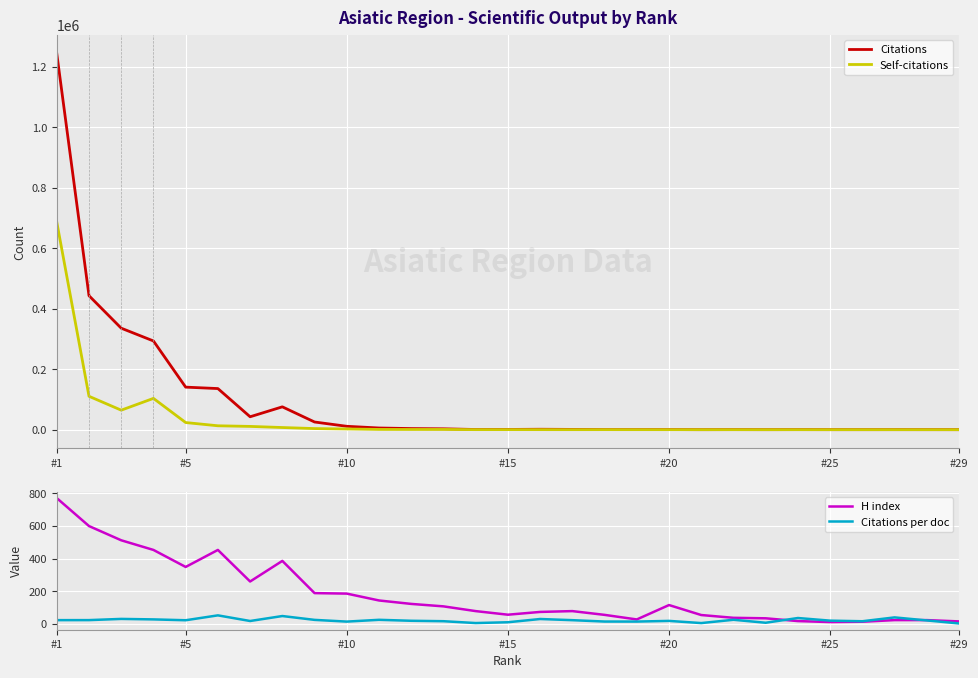

Does the chart display data point markers on the line(s)?

No